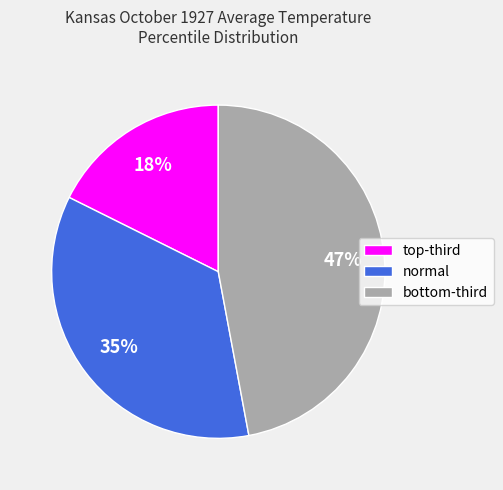

Which slice is the smallest?

top-third